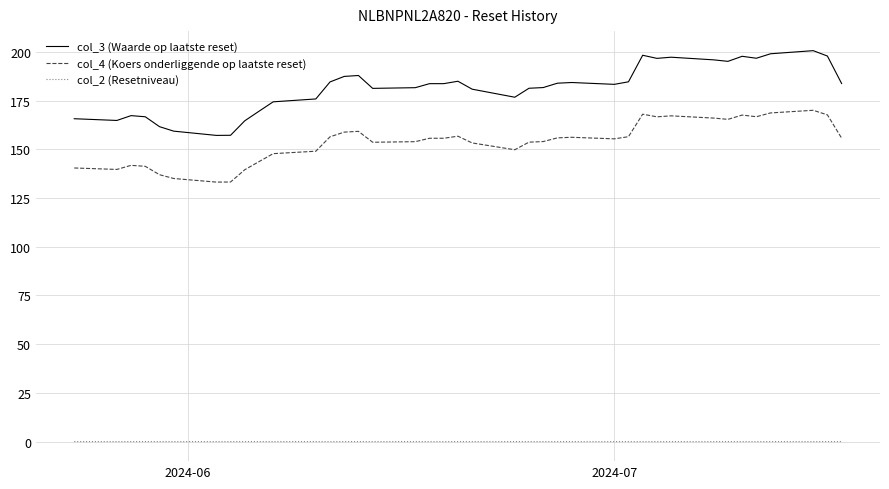

Which series has the largest total across all categories?

col_3 (Waarde op laatste reset)